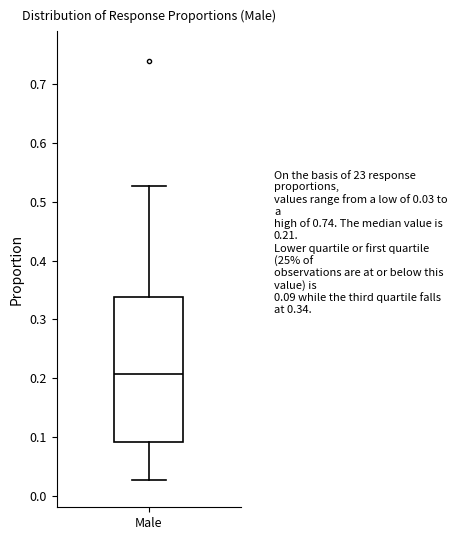

Transcribe this box plot: give where the median line is, the range the box spans, and where the two whiskers end, as read against the y-axis. The values are not printed on the chart, so give them approximately, as read against the axis.

median 0.21, box 0.09 to 0.34, whiskers 0.03 to 0.53